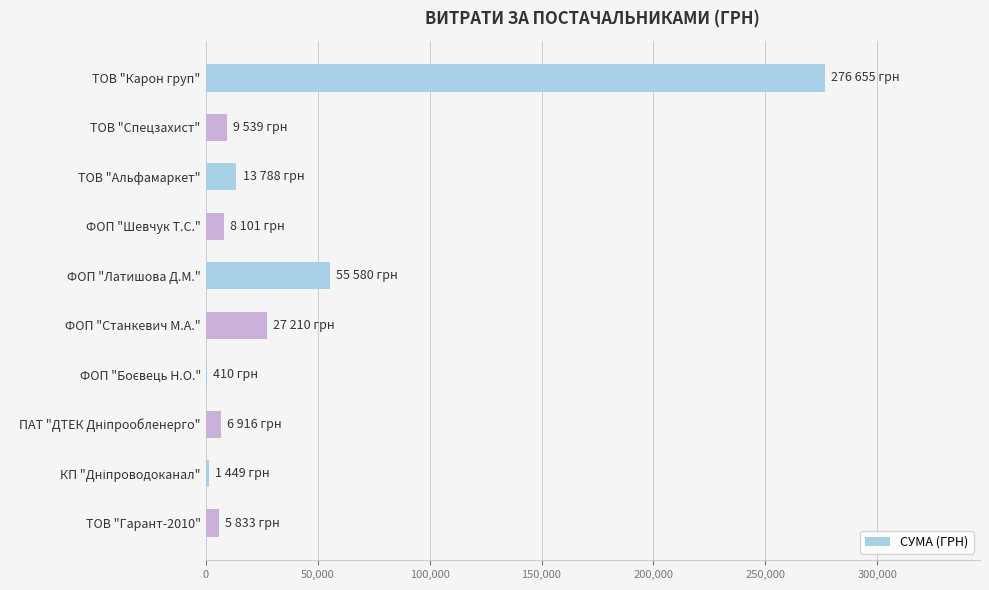

True or false: the data shows 27210.0 at ФОП "Станкевич М.А.".

True